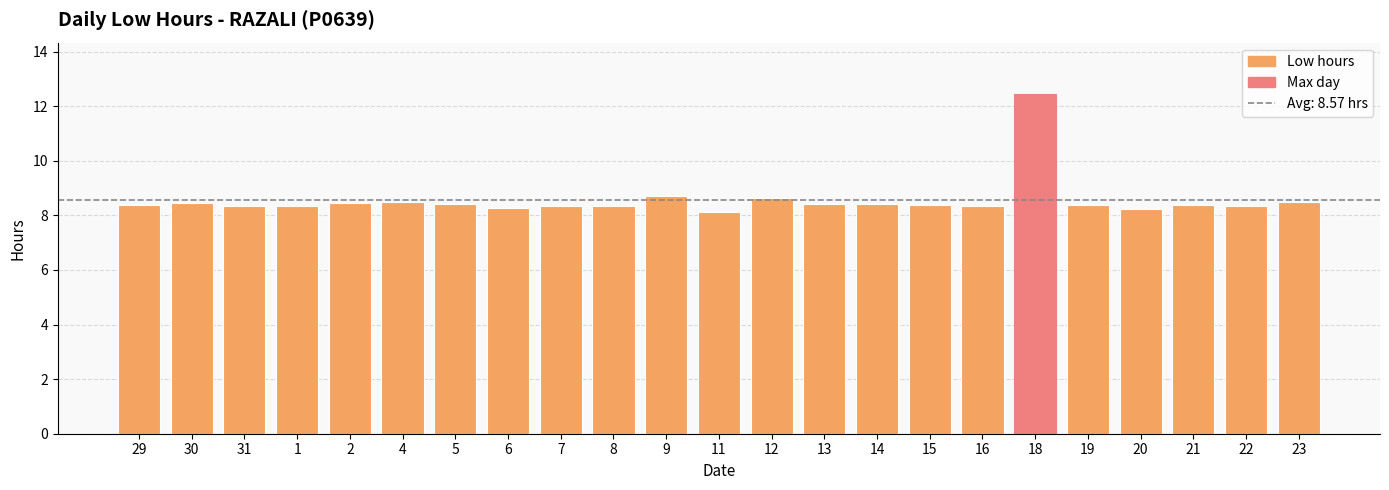

Approximately how many times larger is the value at 14 compared to 16?

1.0